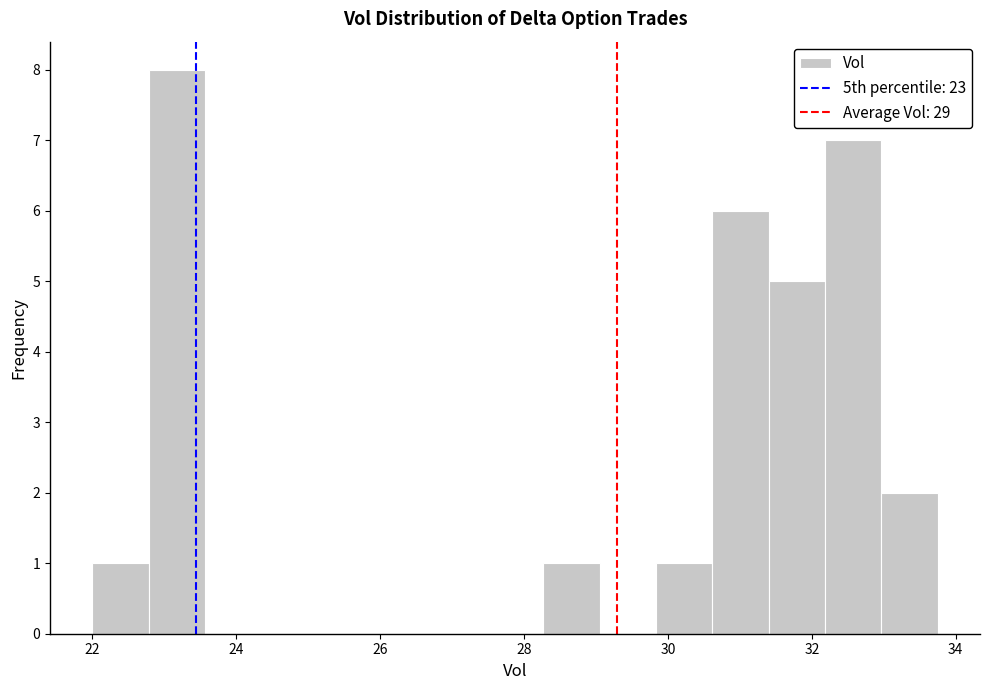

Read against the x-axis, roughly where is the centre of the tallest bar?

23.2